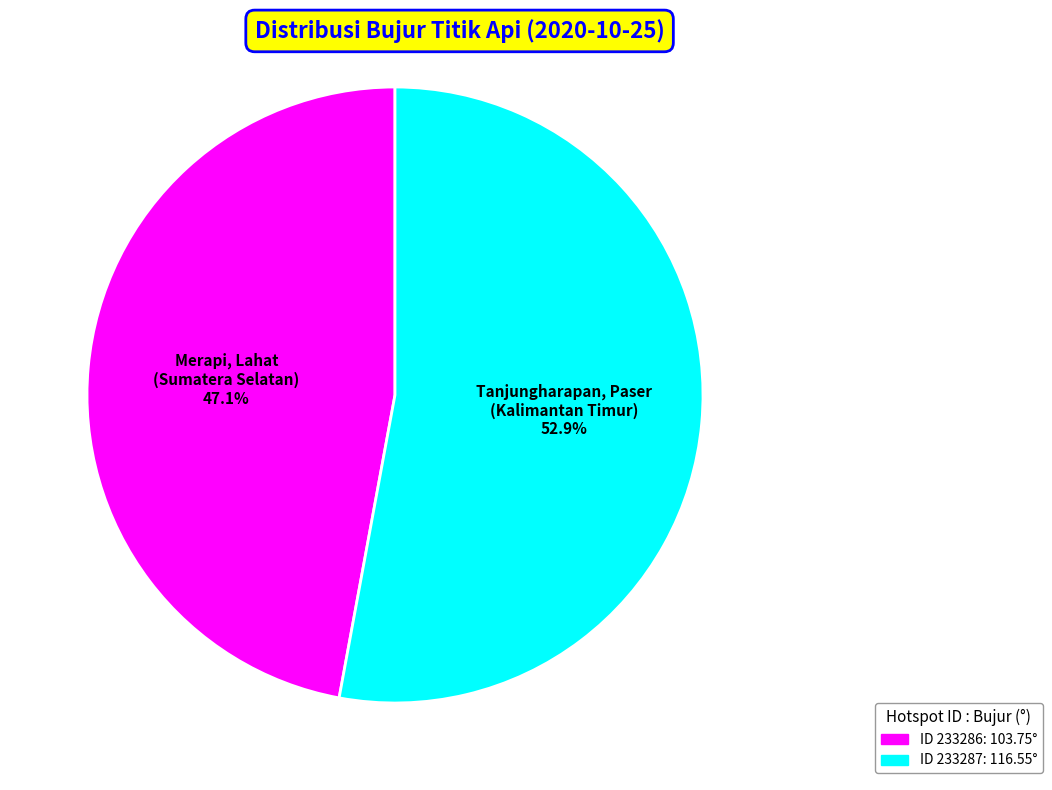

How many slices are in this pie chart?

2